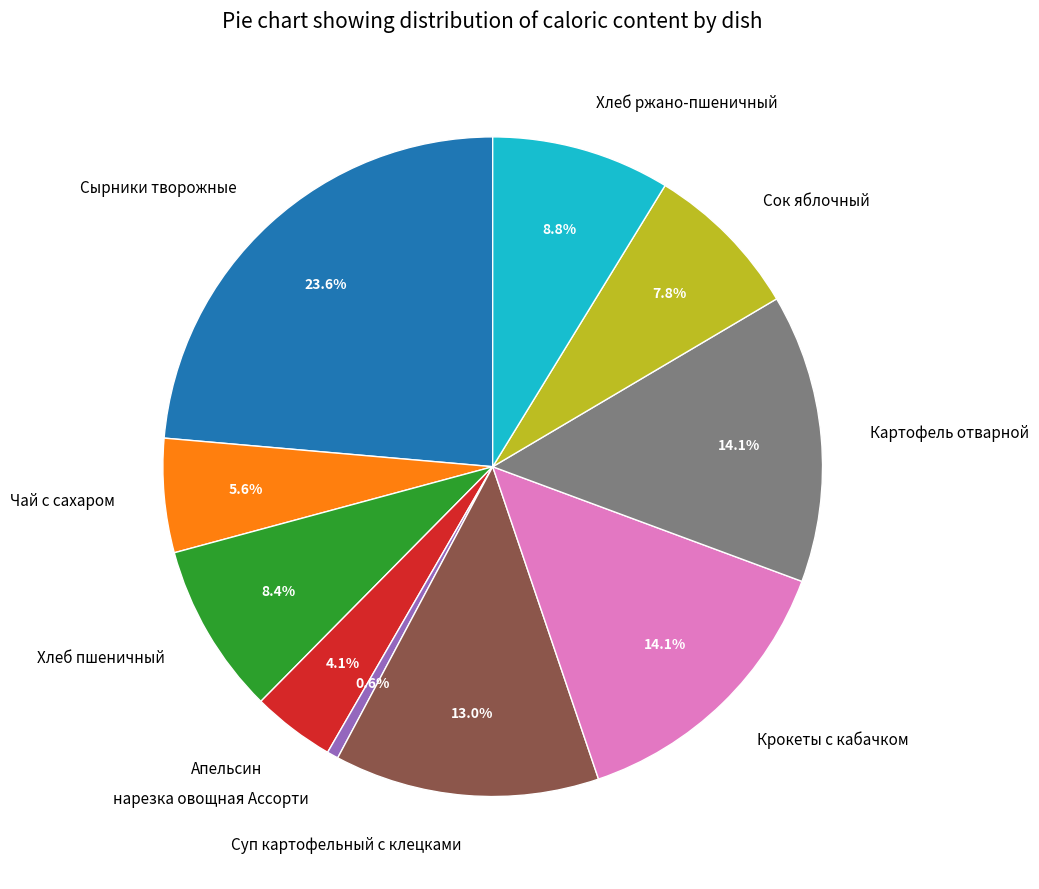

To the nearest percent, what portion does Хлеб ржано-пшеничный represent?

9%